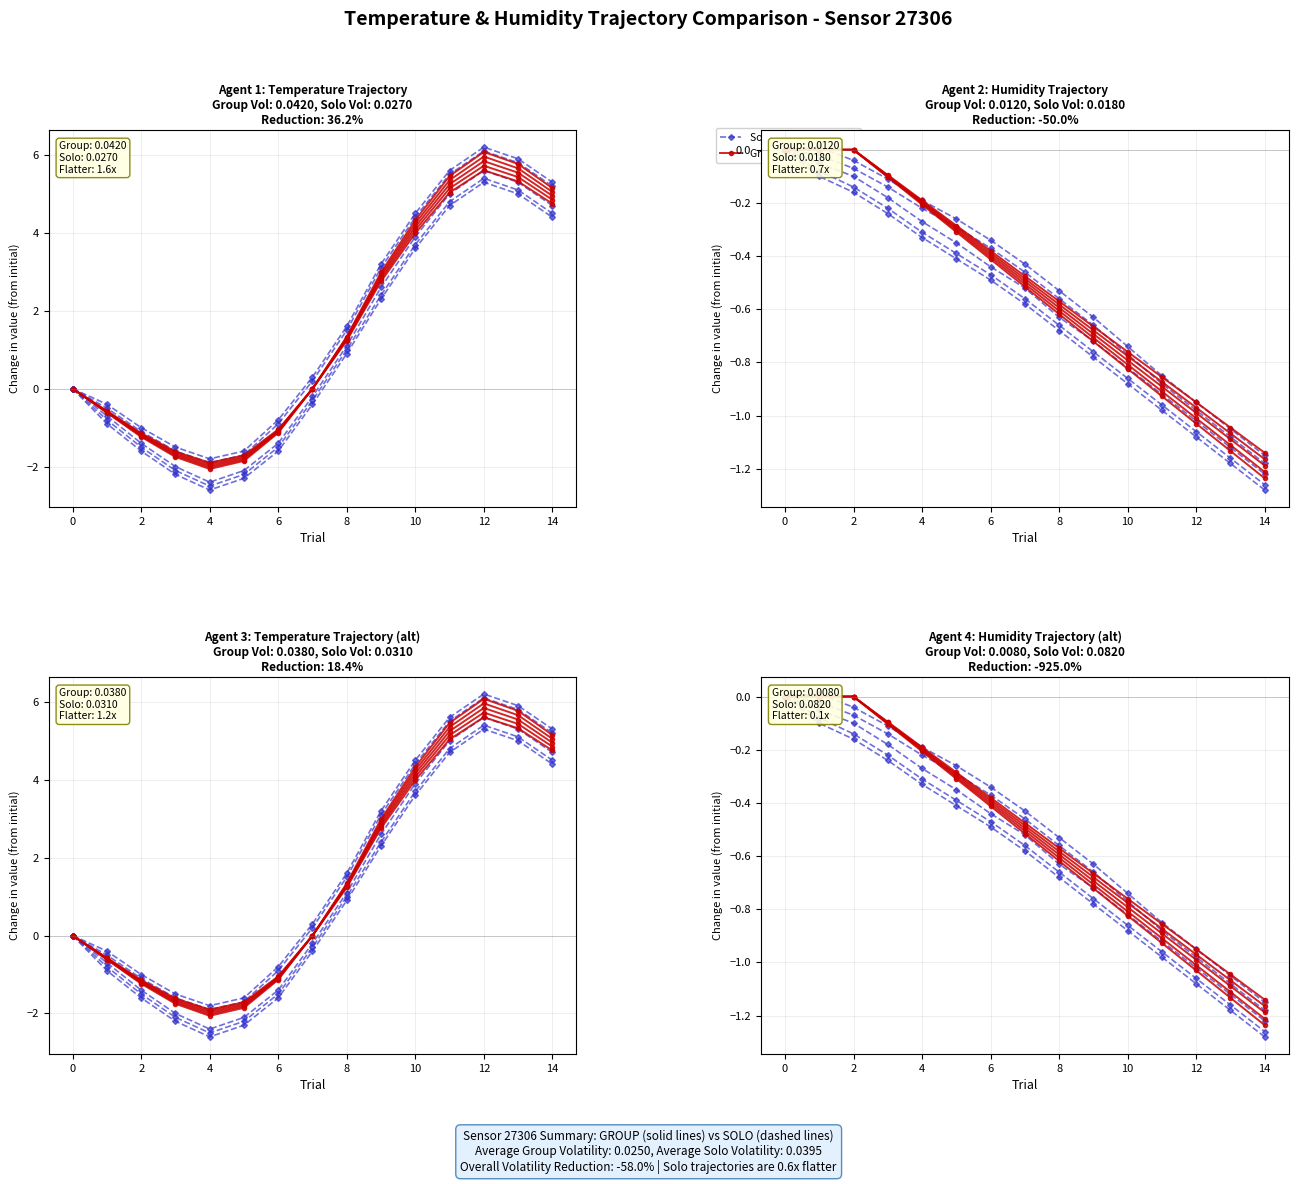

True or false: Group (High Volatility) and Solo (Low Volatility) cross at least once.

False